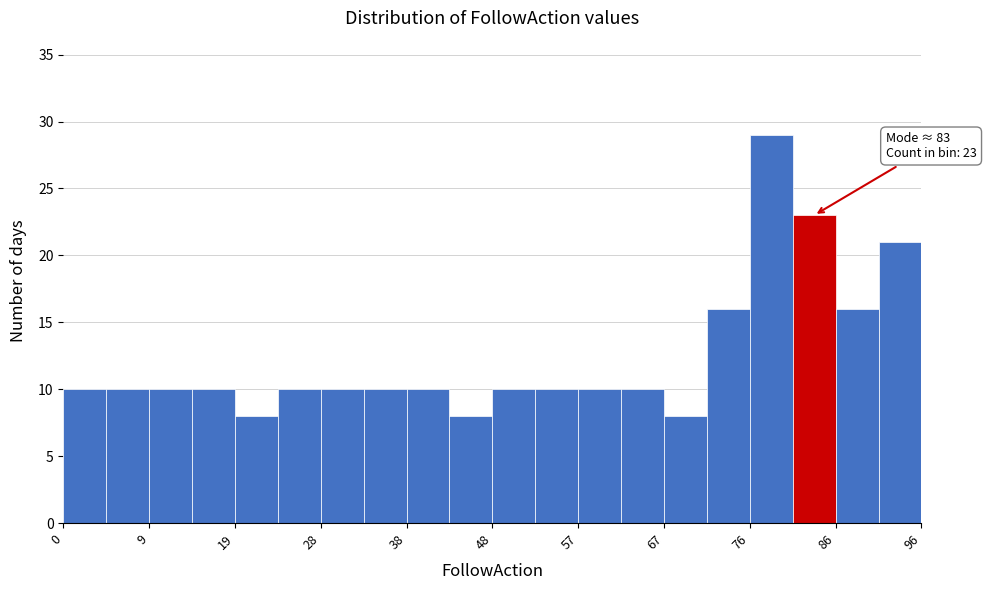

Over which range of the x-axis is the bar tallest?

76.8 to 81.6